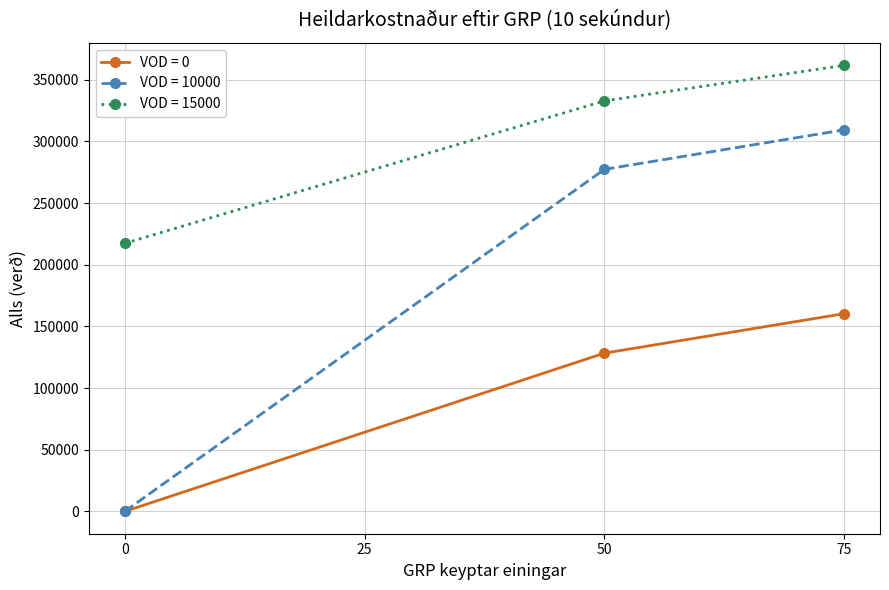

Rank the series by their average value, from highest to lowest.

VOD = 15000, VOD = 10000, VOD = 0